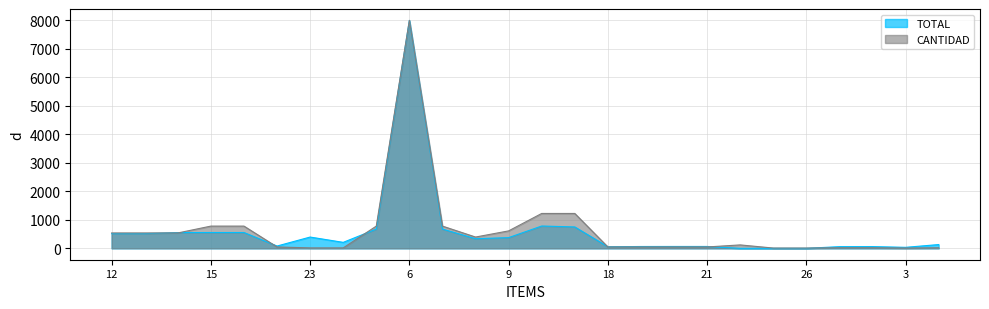

What is the average value of the TOTAL series?

596.7